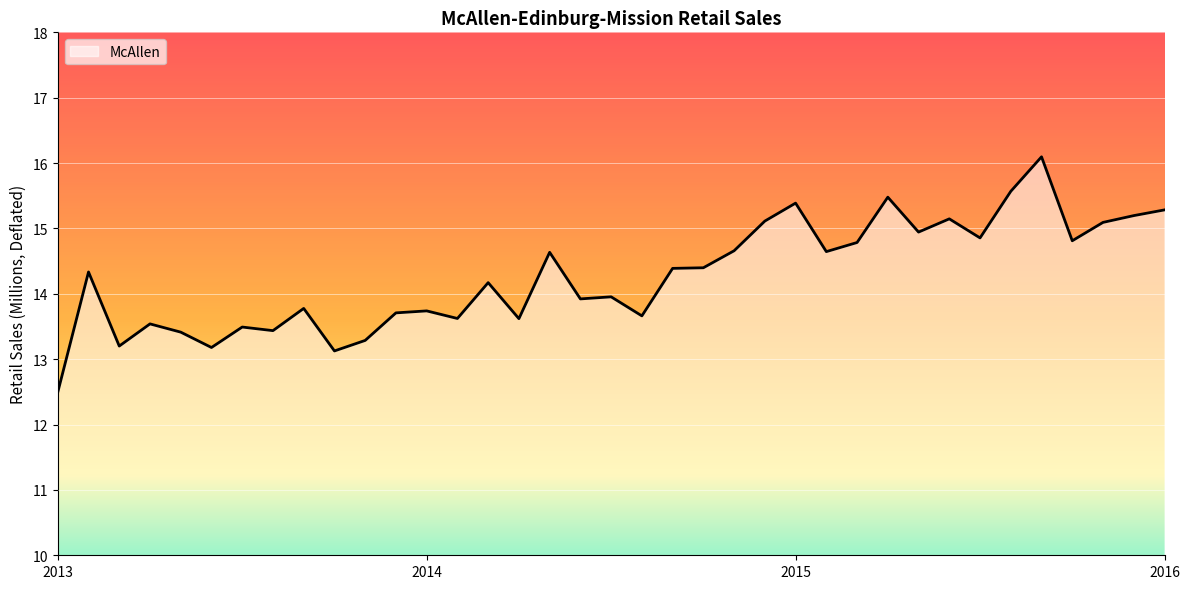

What is the difference between the maximum and minimum values?

3.6